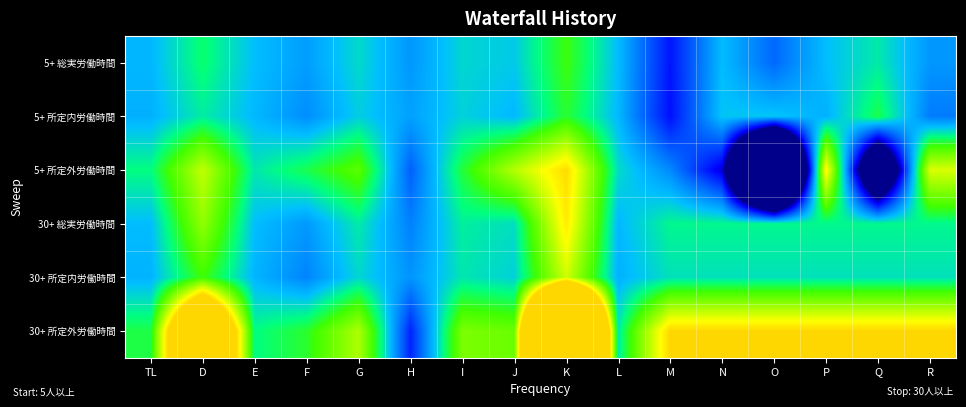

Reading left to right, extract all data points from this chart.

5+ 総実労働時間: TL=1.0	D=1.0	E=1.0	F=1.0	G=1.0	H=1.0	I=1.0	J=1.0	K=1.0	L=1.0	M=0.9	N=1.0	O=1.0	P=1.0	Q=1.0	R=1.0
5+ 所定内労働時間: TL=1.0	D=1.0	E=1.0	F=1.0	G=1.0	H=1.0	I=1.0	J=1.0	K=1.0	L=1.0	M=0.9	N=1.0	O=1.0	P=1.0	Q=1.0	R=1.0
5+ 所定外労働時間: TL=1.0	D=1.1	E=1.0	F=1.0	G=1.1	H=1.0	I=1.0	J=1.1	K=1.1	L=1.0	M=1.0	N=0.9	O=0.5	P=1.1	Q=0.8	R=1.1
30+ 総実労働時間: TL=1.0	D=1.1	E=1.0	F=1.0	G=1.0	H=1.0	I=1.0	J=1.0	K=1.1	L=1.0	M=1.0	N=1.0	O=1.0	P=1.0	Q=1.0	R=1.0
30+ 所定内労働時間: TL=1.0	D=1.0	E=1.0	F=1.0	G=1.0	H=1.0	I=1.0	J=1.0	K=1.1	L=1.0	M=1.0	N=1.0	O=1.0	P=1.0	Q=1.0	R=1.0
30+ 所定外労働時間: TL=1.0	D=1.4	E=1.0	F=1.0	G=1.1	H=0.9	I=1.1	J=1.1	K=1.8	L=1.0	M=1.1	N=1.1	O=1.1	P=1.1	Q=1.1	R=1.1